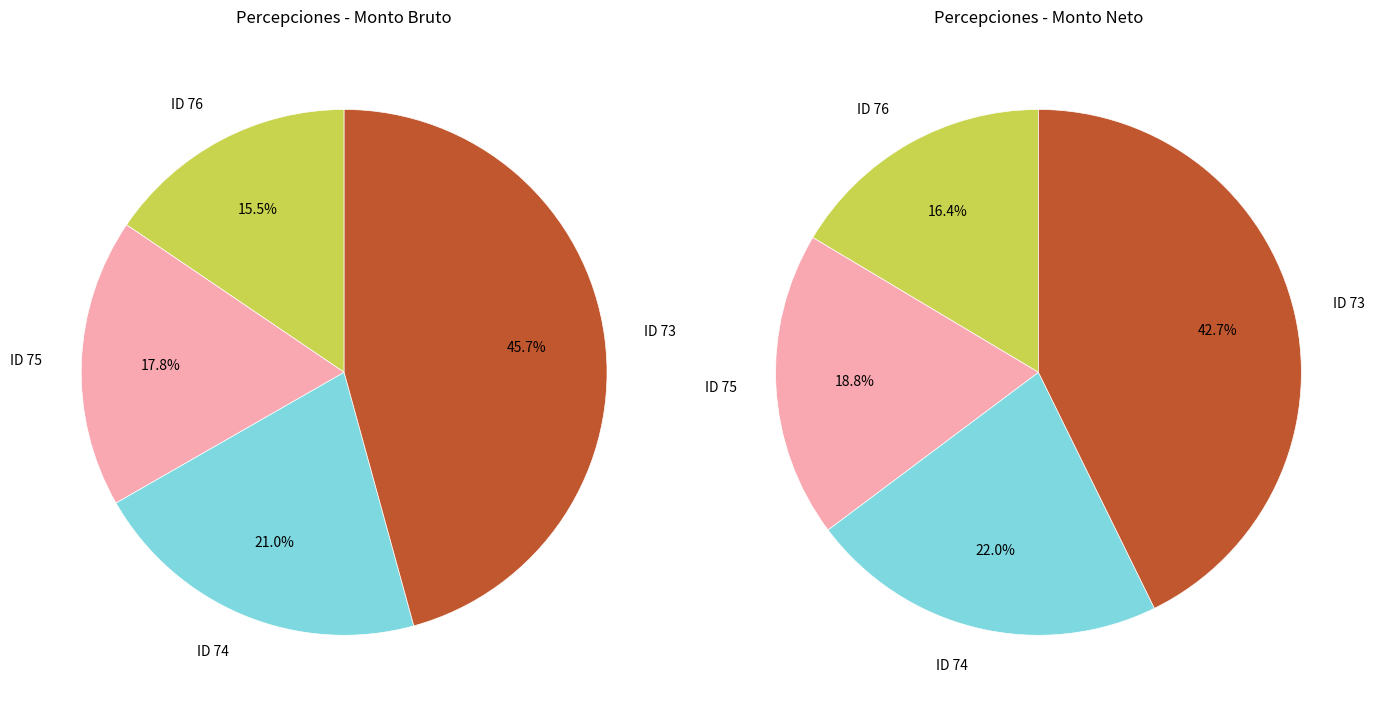

Which slice is the largest?

ID 73